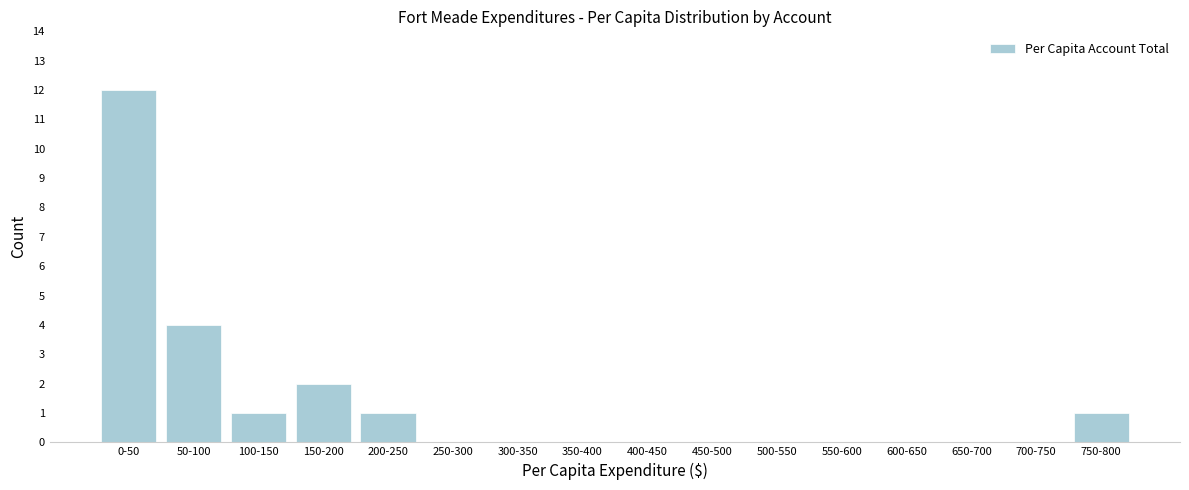

Reading left to right, list all the values displayed in this chart.

0-50=12	50-100=4	100-150=1	150-200=2	200-250=1	250-300=0	300-350=0	350-400=0	400-450=0	450-500=0	500-550=0	550-600=0	600-650=0	650-700=0	700-750=0	750-800=1